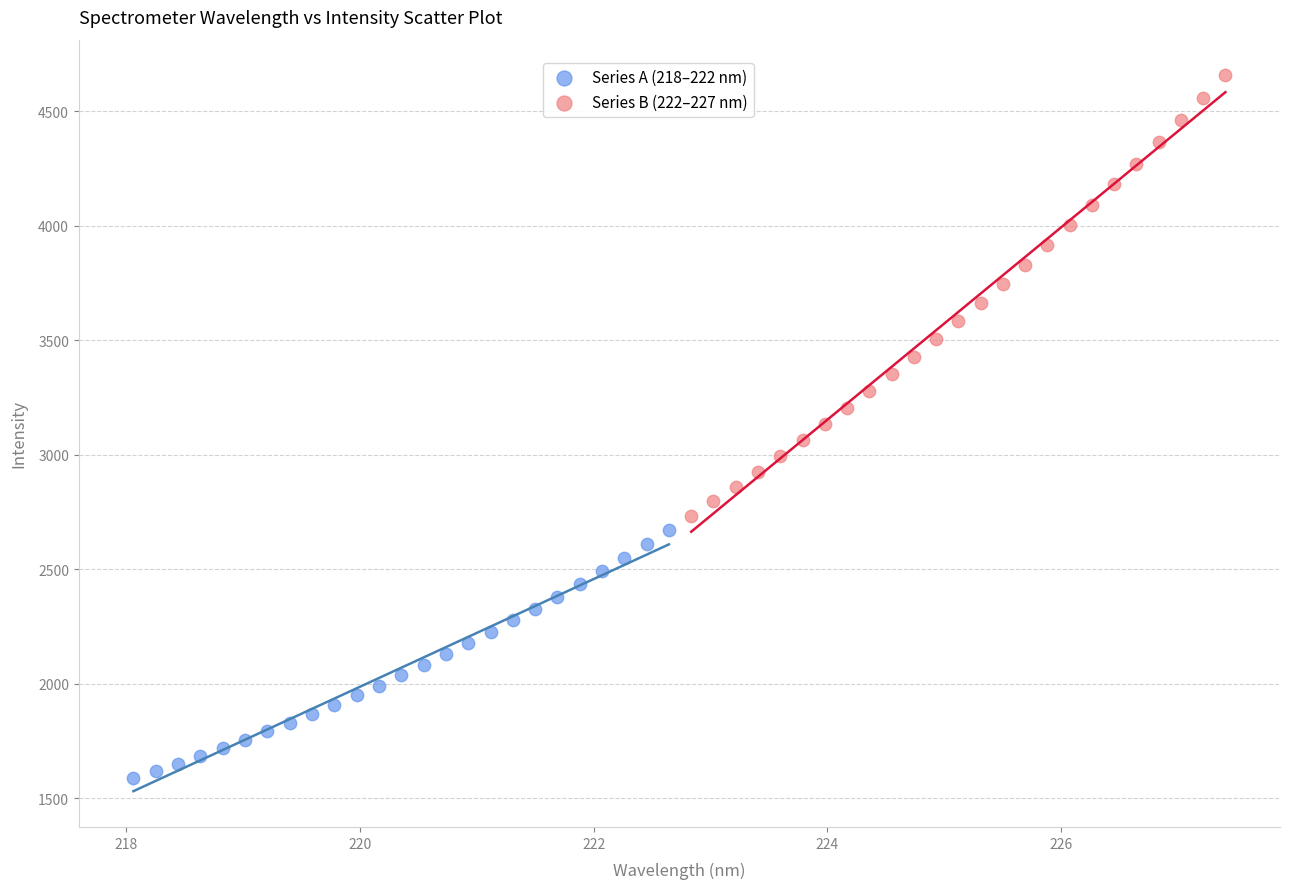

Which series reaches the minimum Y coordinate?

Series A (218–222 nm)